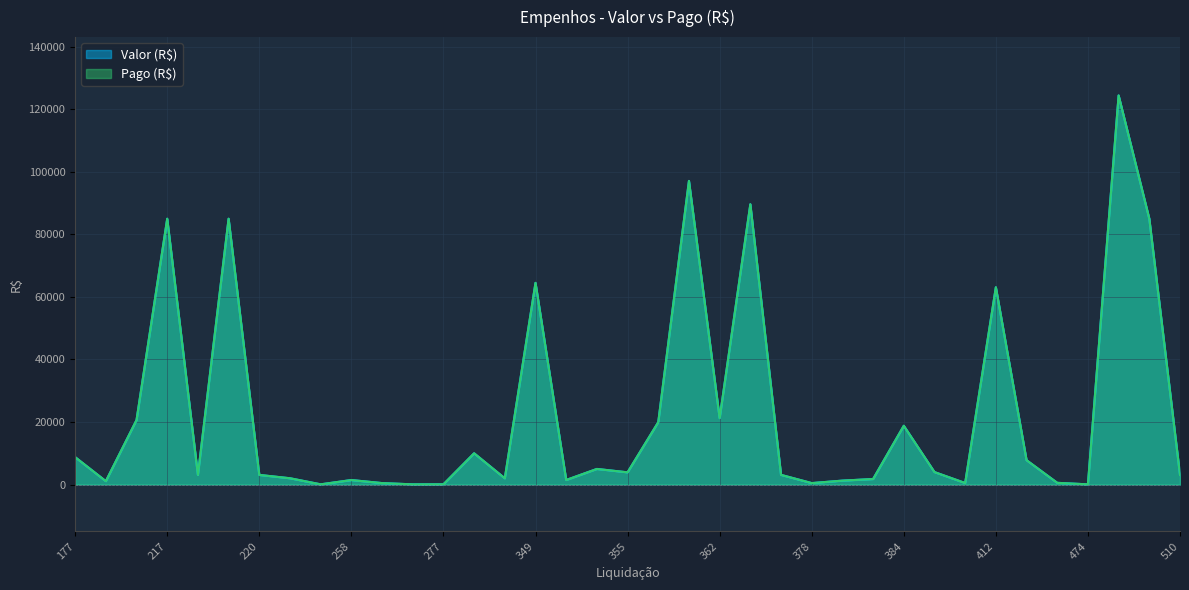

Is the value of Valor (R$) at 350 greater than the value of Pago (R$) at 258?

Yes